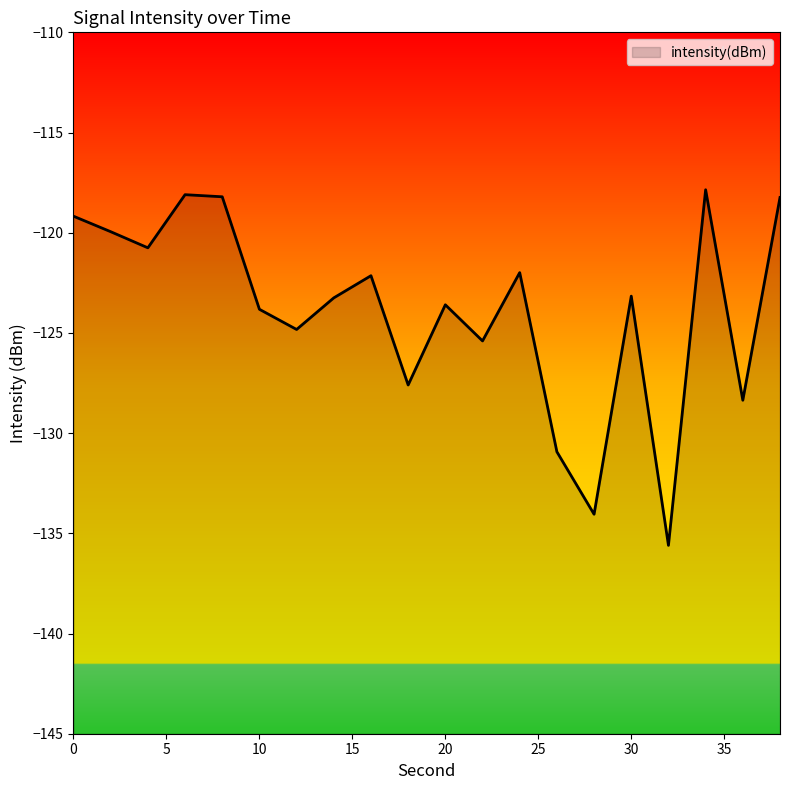

Rank the categories by value from lowest to highest.

32, 28, 26, 36, 18, 22, 12, 10, 20, 14, 30, 16, 24, 4, 2, 0, 38, 8, 6, 34